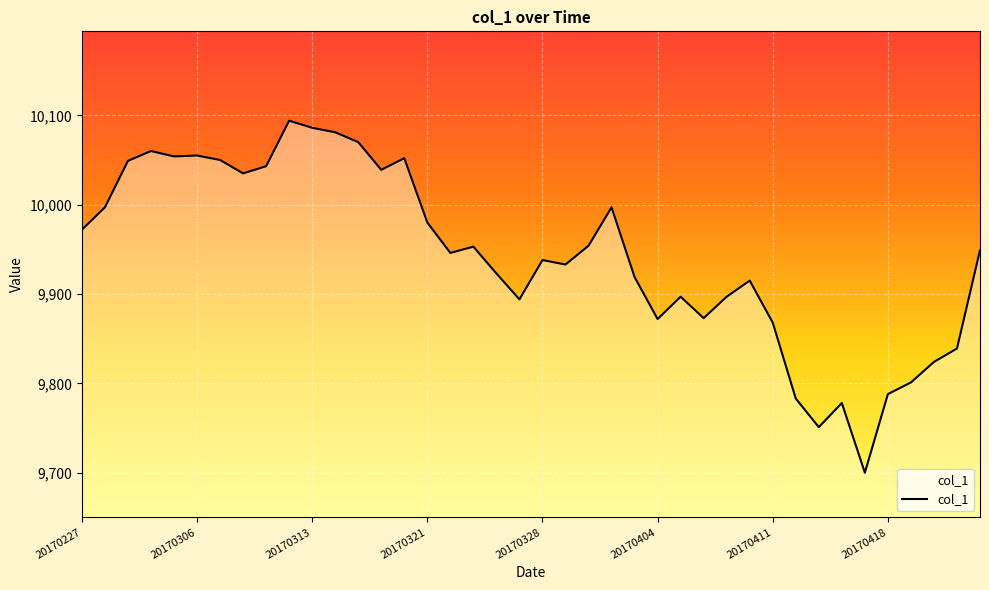

How many lines are shown in the chart?

1